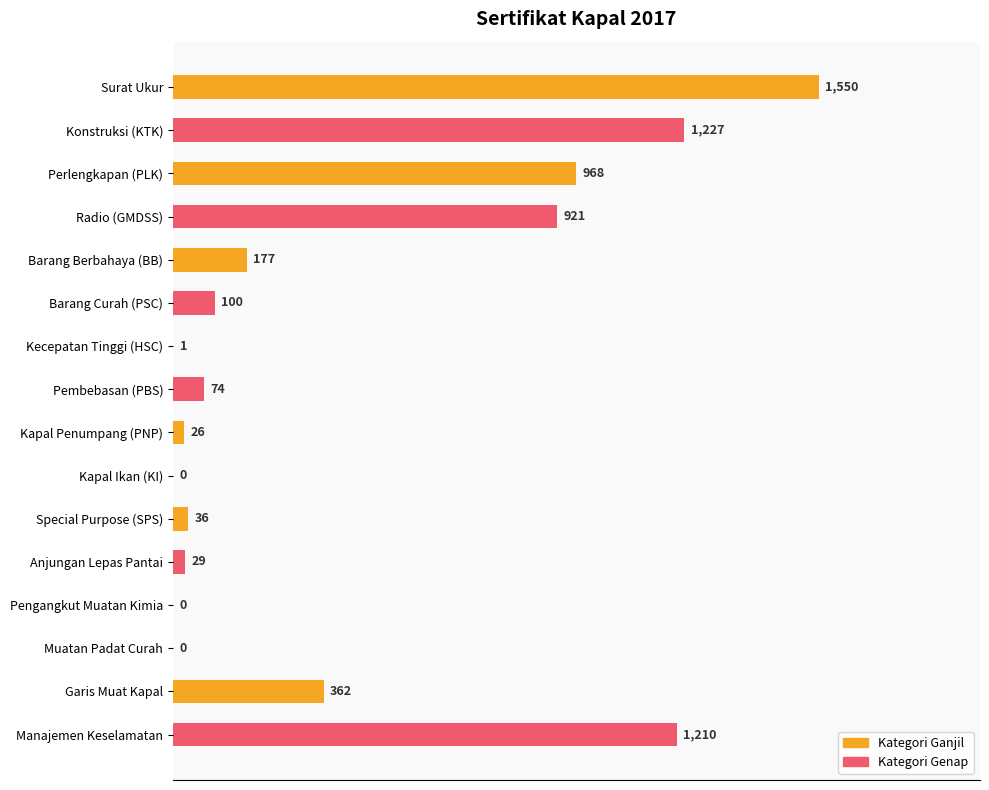

Are the bars horizontal?

Yes